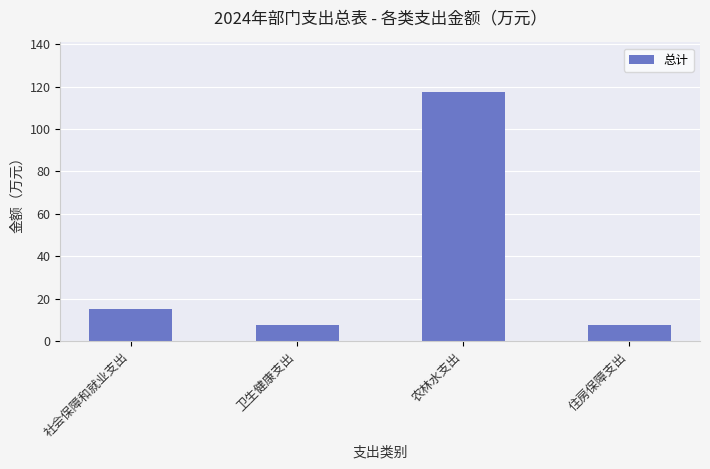

True or false: the data shows 7.4 at 住房保障支出.

True